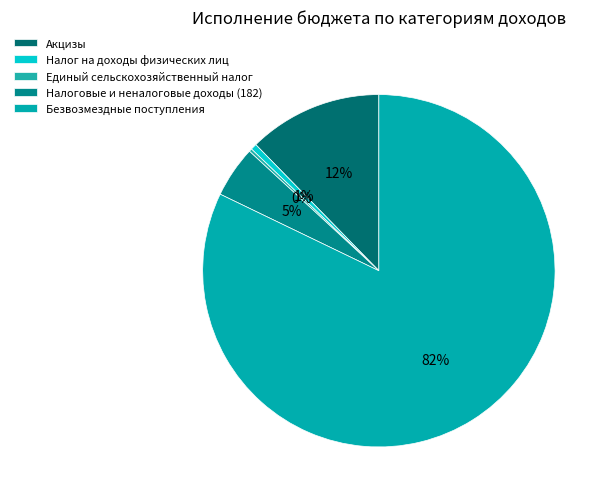

Combined, what portion of the pie is Налоговые и неналоговые доходы (182) and Безвозмездные поступления?

86.9%